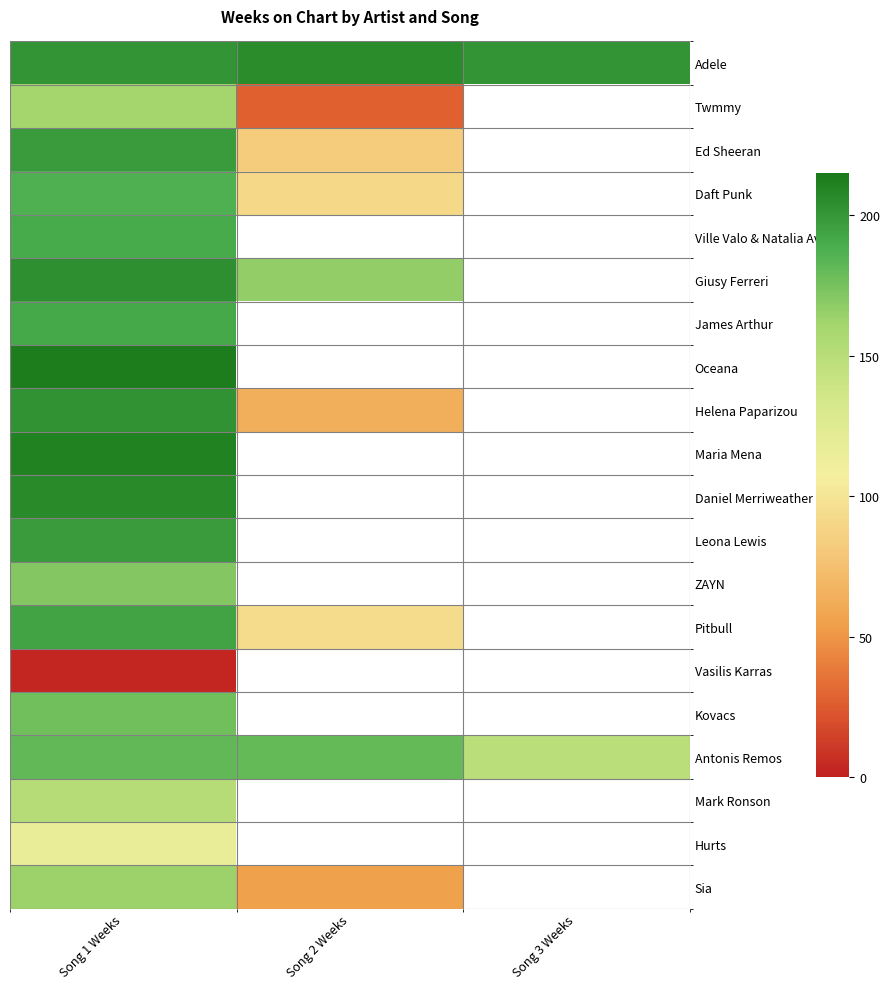

Which series has the widest spread of values?

Helena Paparizou